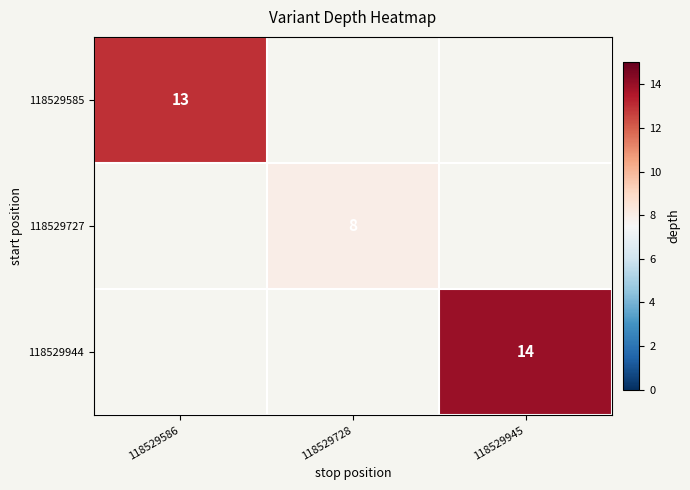

True or false: 118529727 has a value of 14 at 118529728.

False